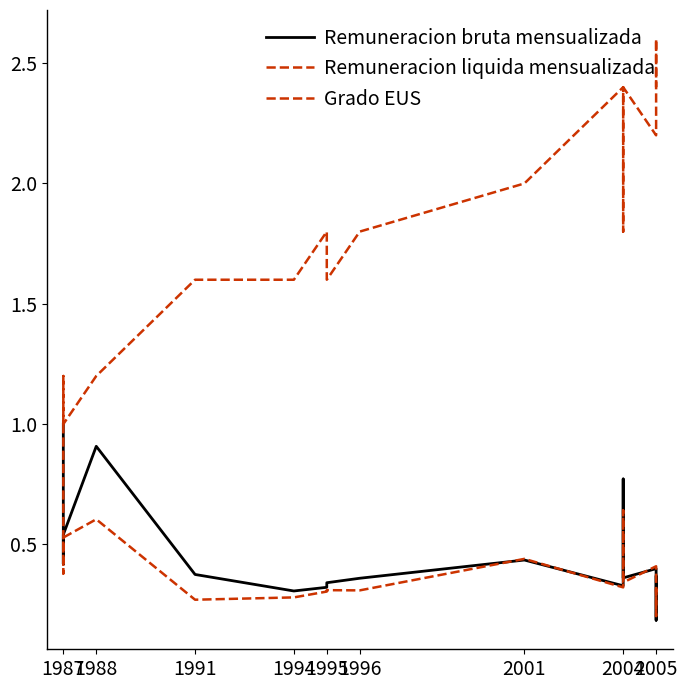

What is the value of the Remuneracion liquida mensualizada point at the 10th from the left?

0.4